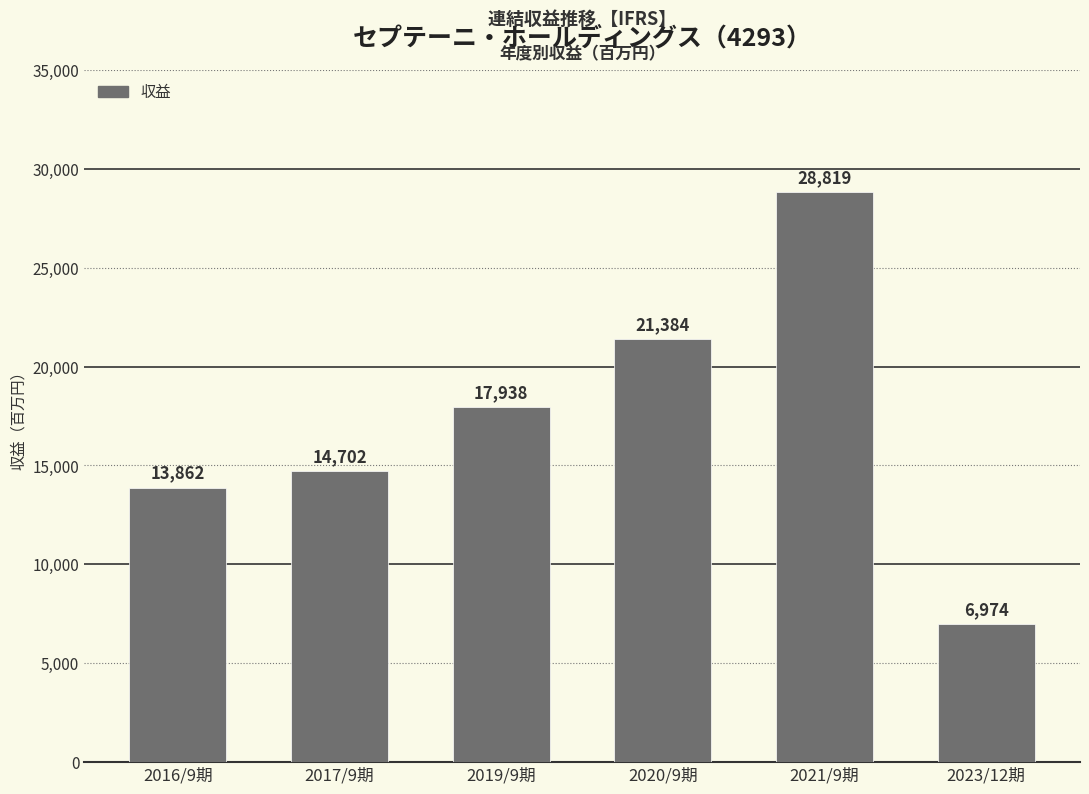

The value at 2019/9期 is 17938. True or false?

True